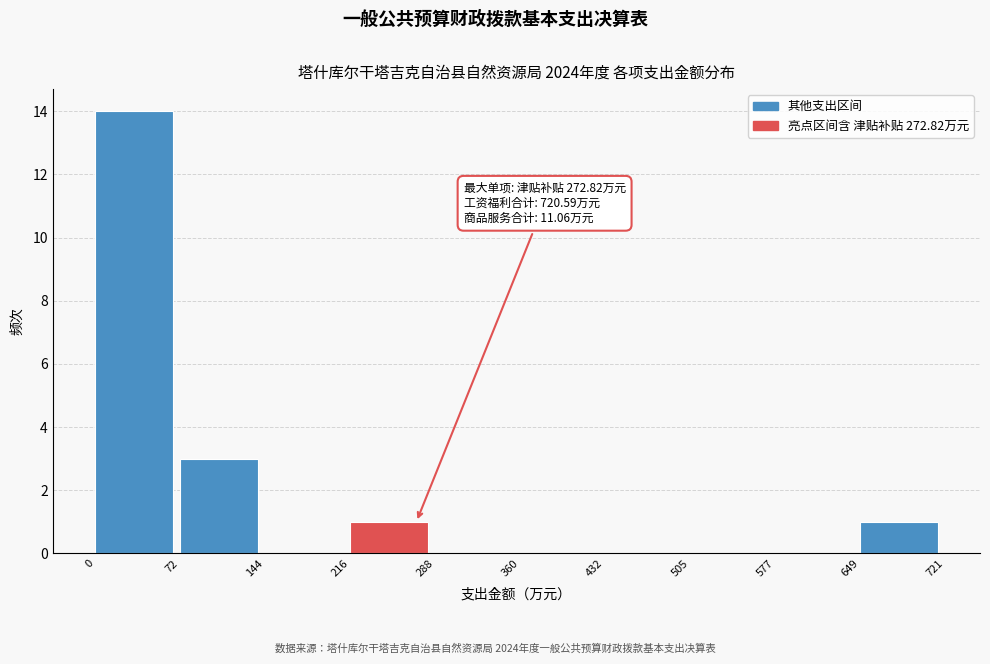

Which range on the x-axis has the tallest bar?

0 to 72